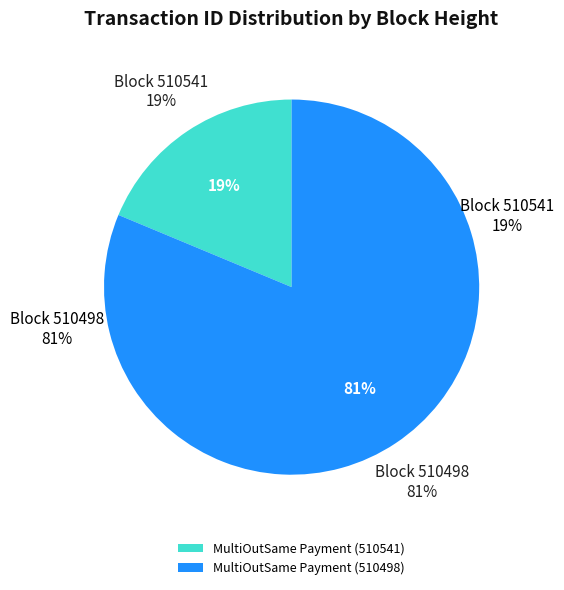

To the nearest percent, what portion does MultiOutSame Payment (510498) represent?

81%